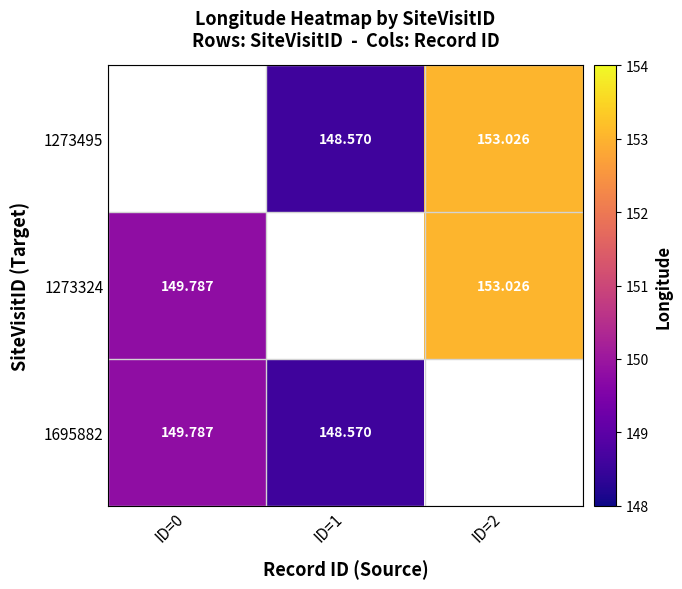

Count the number of data series in this chart.

3